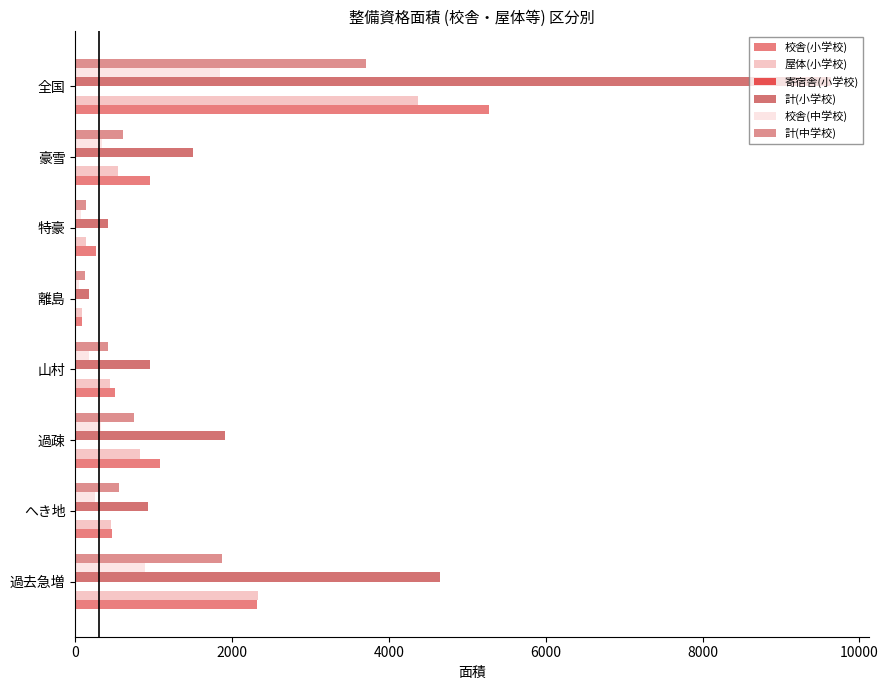

Count the number of categories in the chart.

8